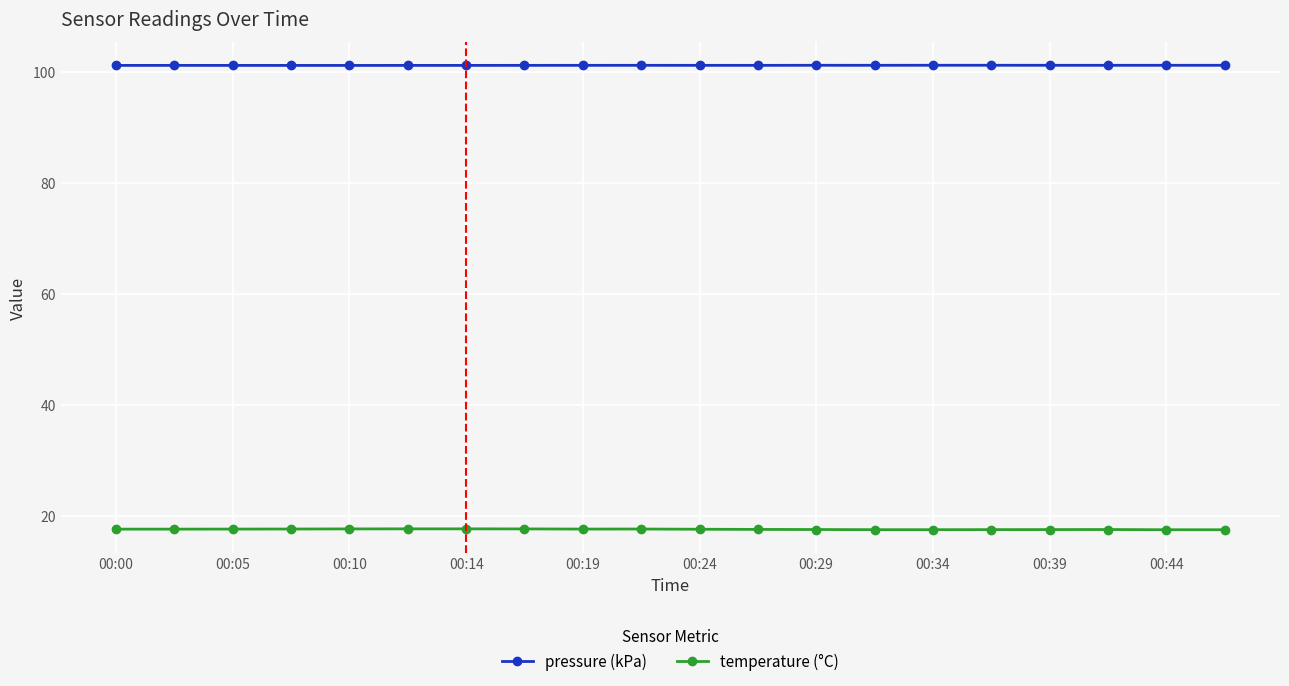

At how many categories does at least one series exceed 68?

20